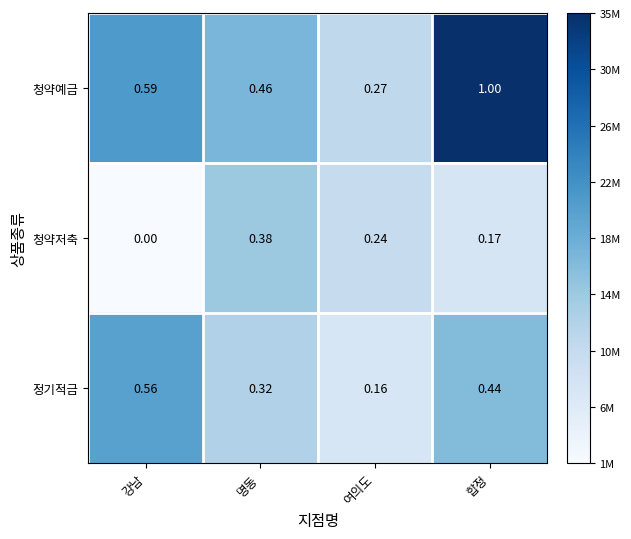

Where is 정기적금 nearest to the value 0?

여의도